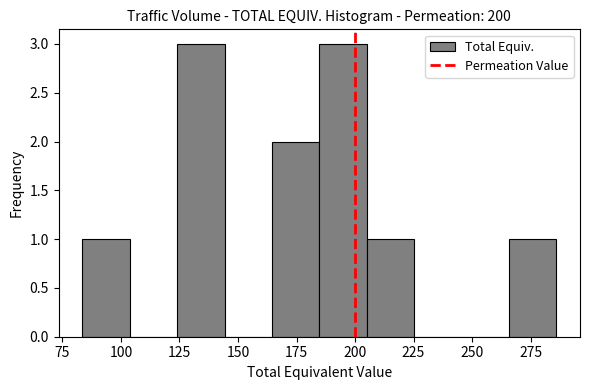

Reading left to right, list every bar in this chart as the range it spans on the x-axis followed by its height. Neither the bar edges nor the heights are printed on the chart, so give them approximately, as read against the axes.

85 to 105: 1
105 to 125: 0
125 to 145: 3
145 to 165: 0
165 to 185: 2
185 to 205: 3
205 to 225: 1
225 to 245: 0
245 to 265: 0
265 to 285: 1